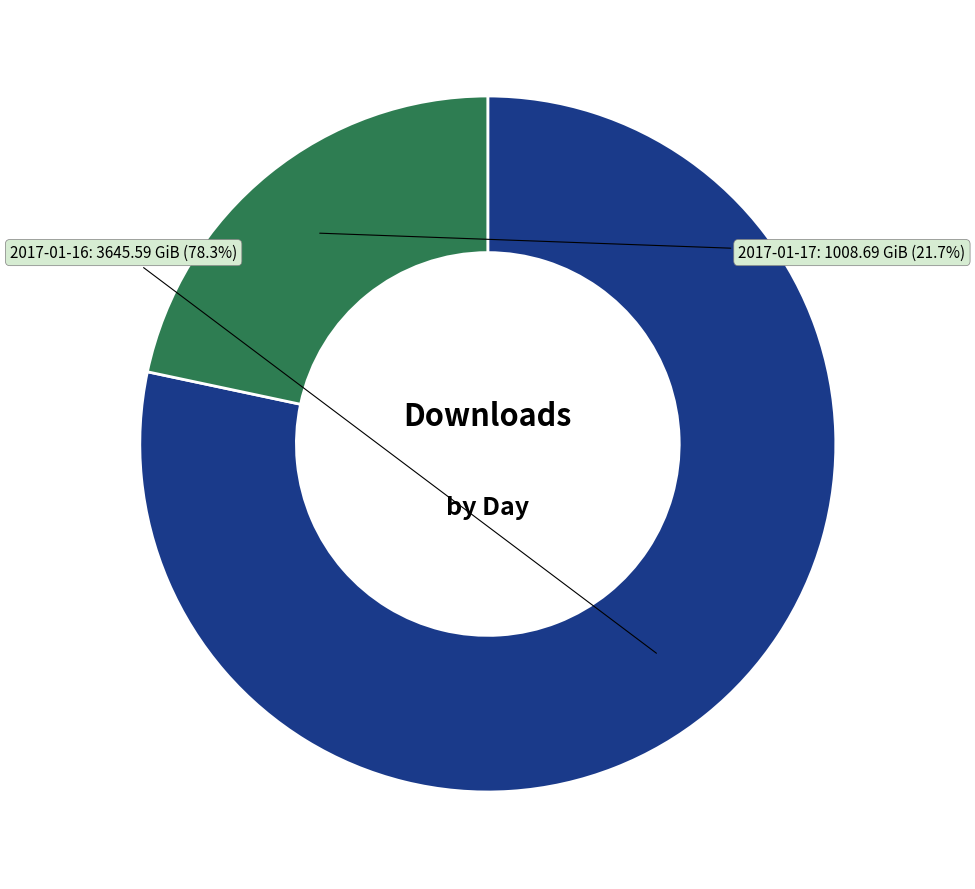

Does any single category account for the majority?

Yes